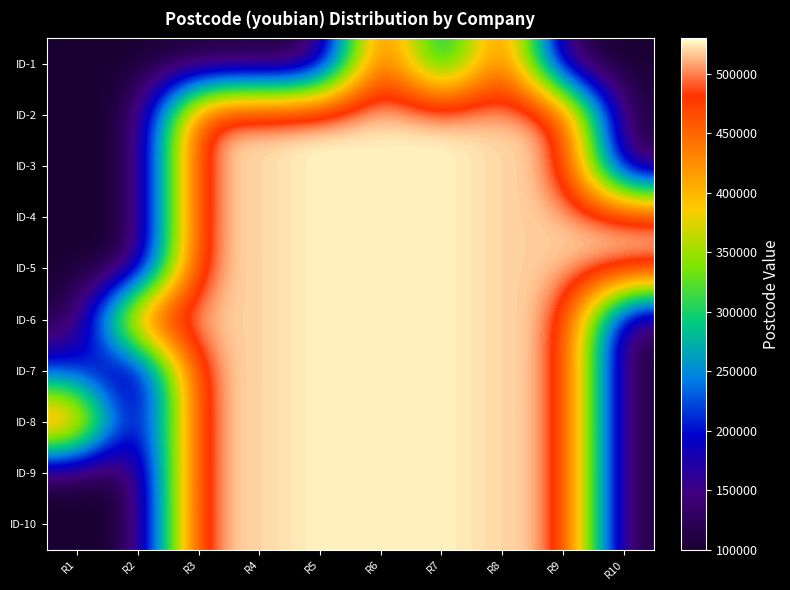

Reading left to right, what are all the values shown in this chart?

ID-1: R1=100086	R2=100086	R3=100086	R4=100086	R5=100086	R6=518055	R7=210000	R8=510000	R9=100086	R10=100086
ID-2: R1=100086	R2=100086	R3=518048	R4=518000	R5=528415	R6=524800	R7=528401	R8=518000	R9=518000	R10=100086
ID-3: R1=100086	R2=100086	R3=518048	R4=518000	R5=528415	R6=524800	R7=528401	R8=518000	R9=518000	R10=100086
ID-4: R1=100086	R2=100086	R3=518048	R4=518000	R5=528415	R6=524800	R7=528401	R8=518000	R9=518000	R10=518048
ID-5: R1=100086	R2=100086	R3=518048	R4=518000	R5=528415	R6=524800	R7=528401	R8=518000	R9=518000	R10=518048
ID-6: R1=100086	R2=518055	R3=518048	R4=518000	R5=528415	R6=524800	R7=528401	R8=518000	R9=518000	R10=100086
ID-7: R1=210000	R2=100086	R3=518048	R4=518000	R5=528415	R6=524800	R7=528401	R8=518000	R9=518000	R10=100086
ID-8: R1=510000	R2=100086	R3=518048	R4=518000	R5=528415	R6=524800	R7=528401	R8=518000	R9=518000	R10=100086
ID-9: R1=100086	R2=100086	R3=518048	R4=518000	R5=528415	R6=524800	R7=528401	R8=518000	R9=518000	R10=100086
ID-10: R1=100086	R2=100086	R3=518048	R4=518000	R5=528415	R6=524800	R7=528401	R8=518000	R9=518000	R10=100086